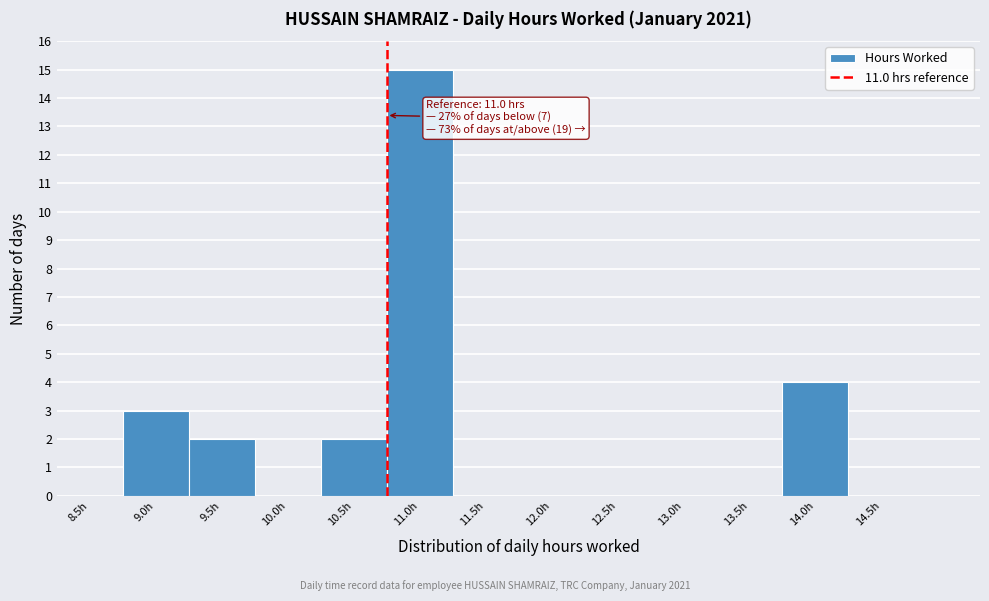

Reading left to right, what are all the values shown in this chart?

8.5h=0	9.0h=3	9.5h=2	10.0h=0	10.5h=2	11.0h=15	11.5h=0	12.0h=0	12.5h=0	13.0h=0	13.5h=0	14.0h=4	14.5h=0